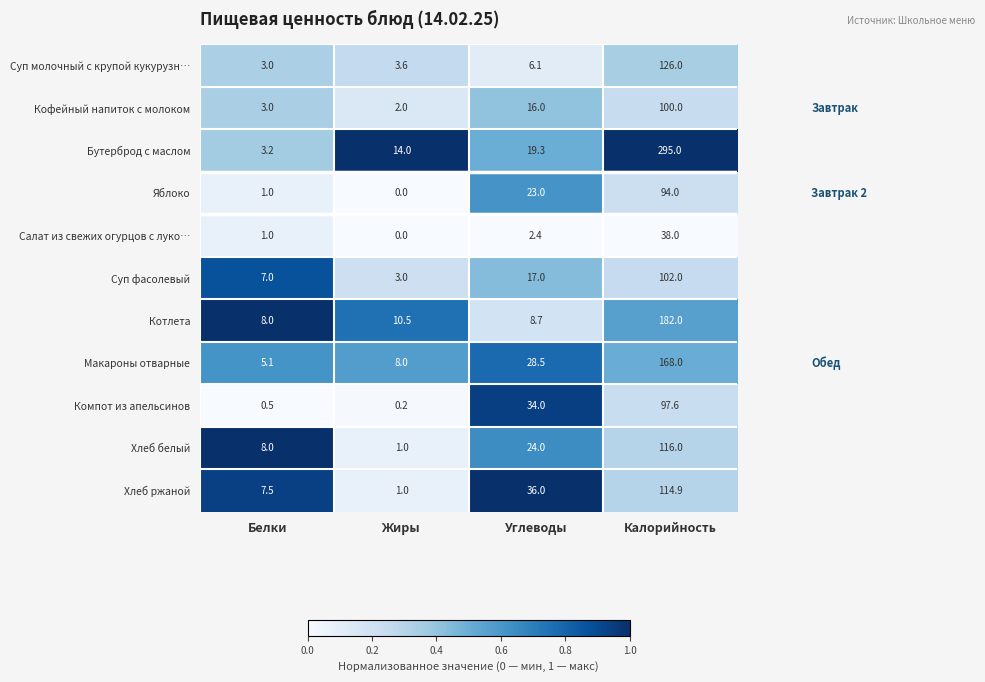

What is the average value of the Суп молочный с крупой кукурузн… series?

34.7